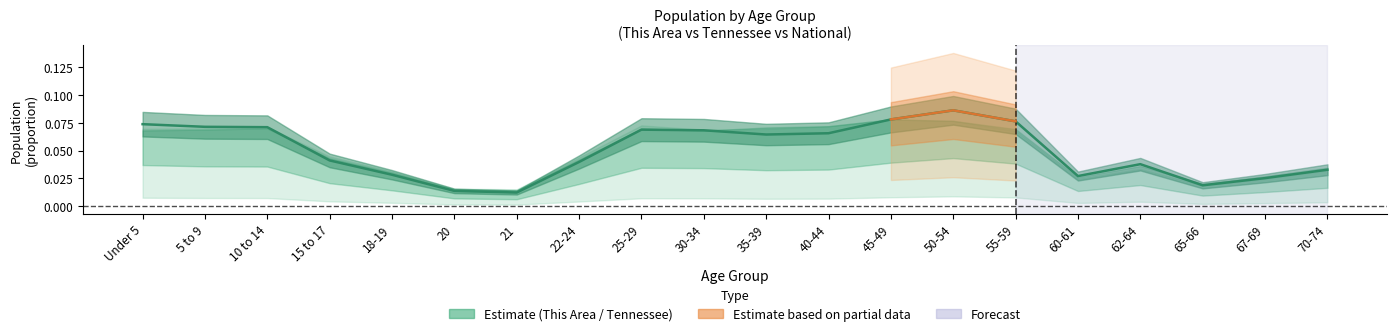

What is the sum of all values?

1.0